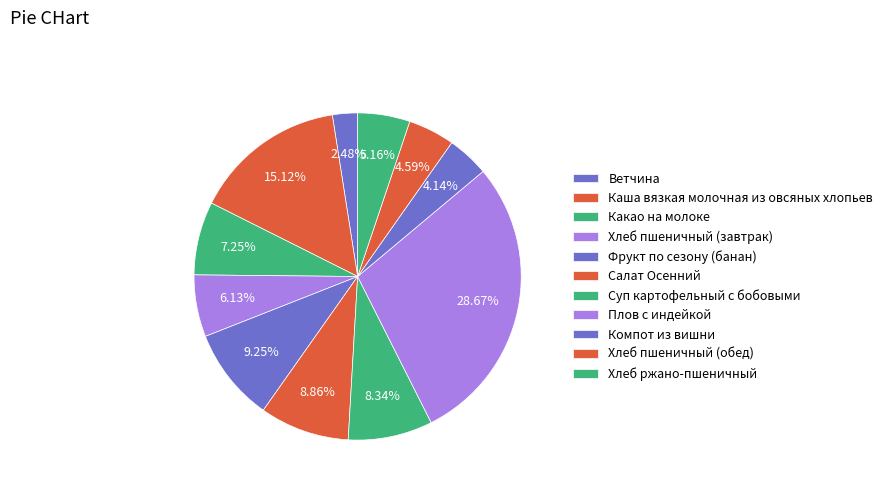

How many segments does this pie chart have?

11